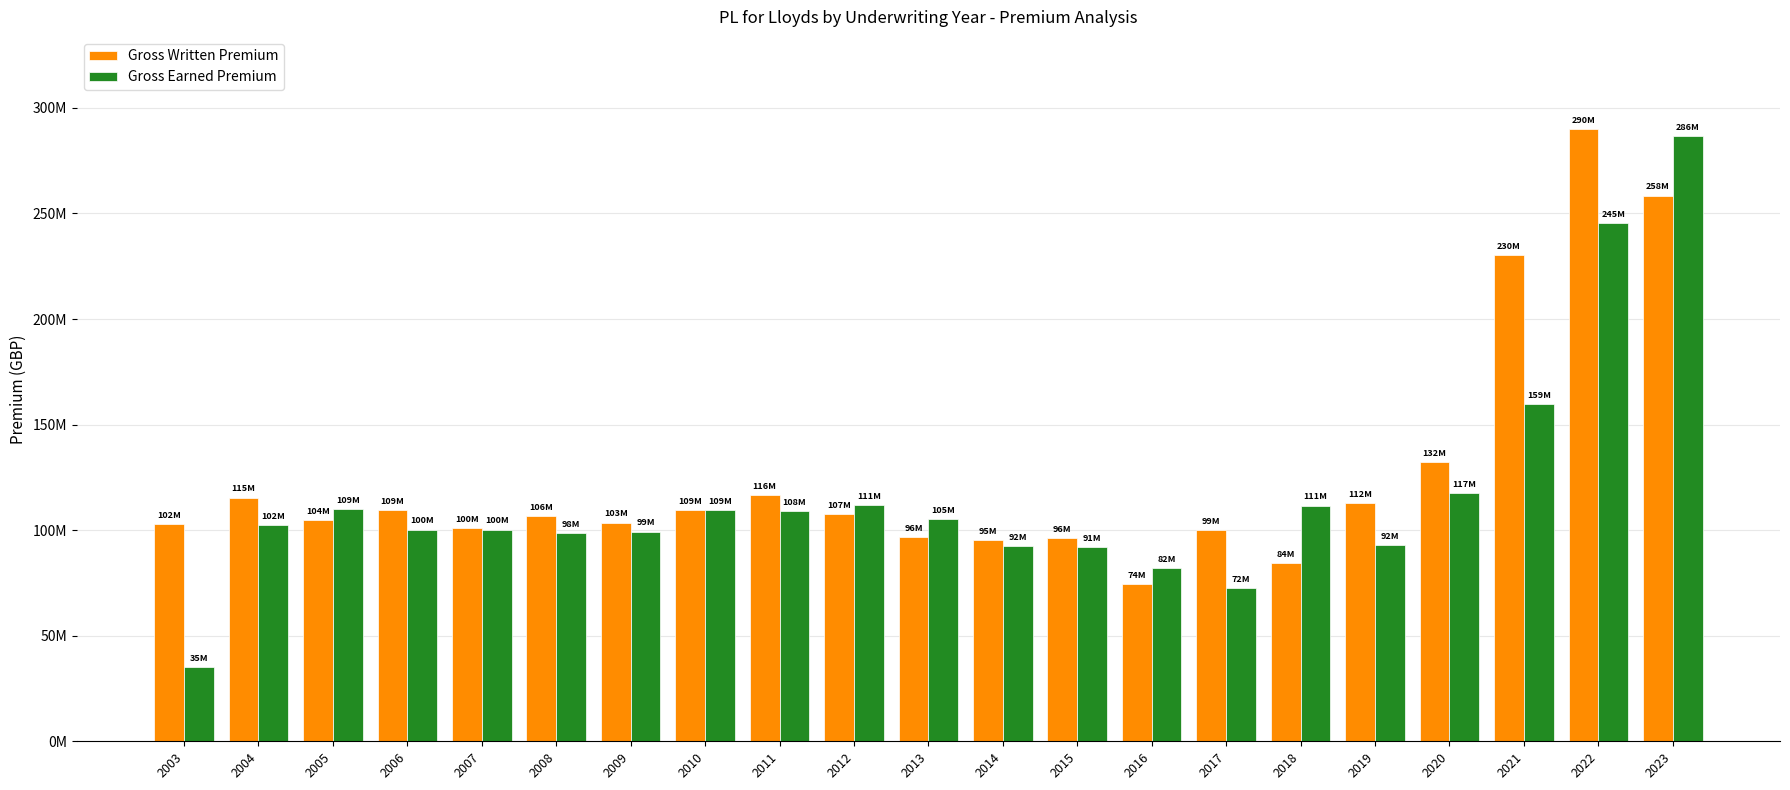

List the series in order of their overall mean, lowest first.

Gross Earned Premium, Gross Written Premium